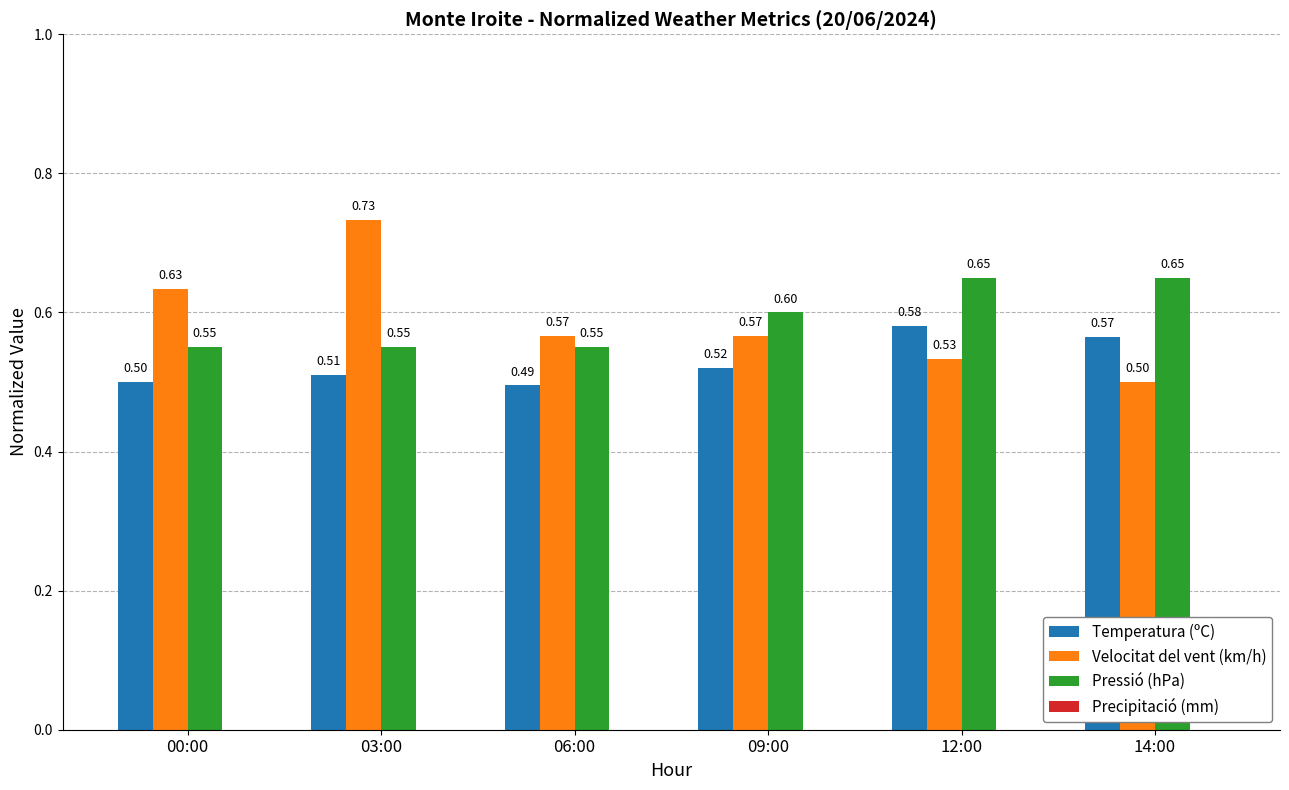

Which series has the largest range (max minus min)?

Velocitat del vent (km/h)